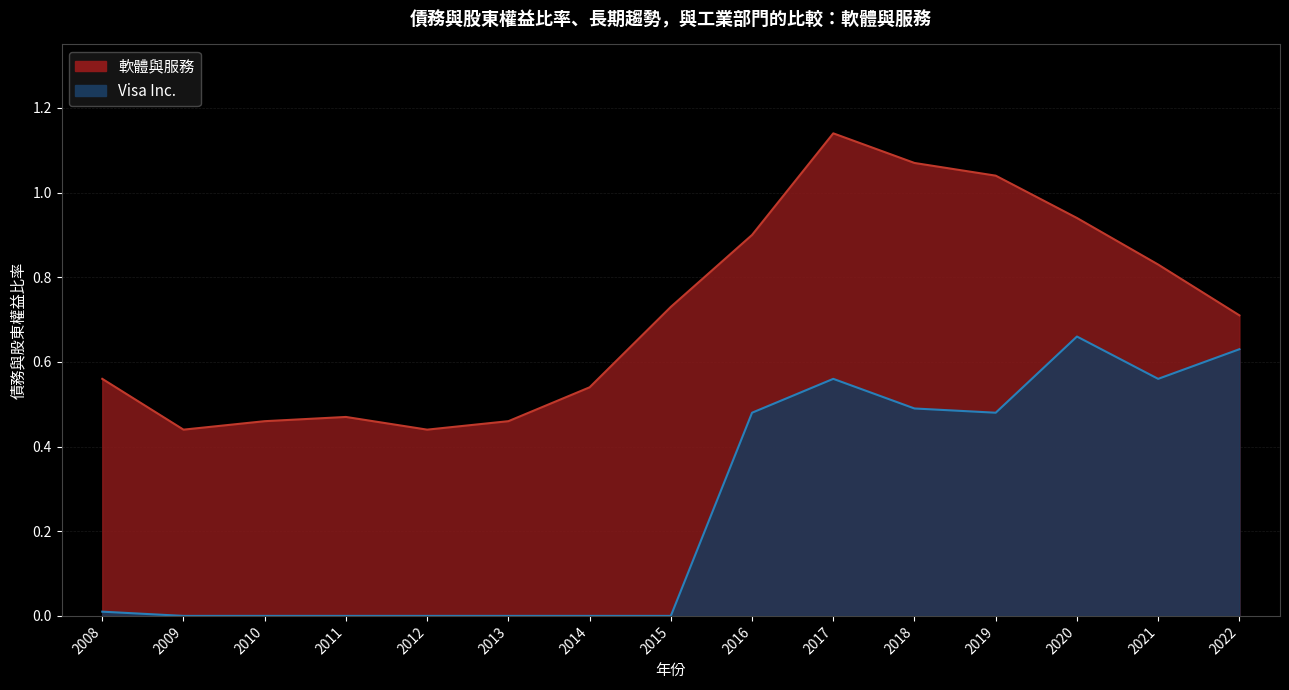

What is the difference between the Visa Inc. values at 2011 and 2020?

0.7